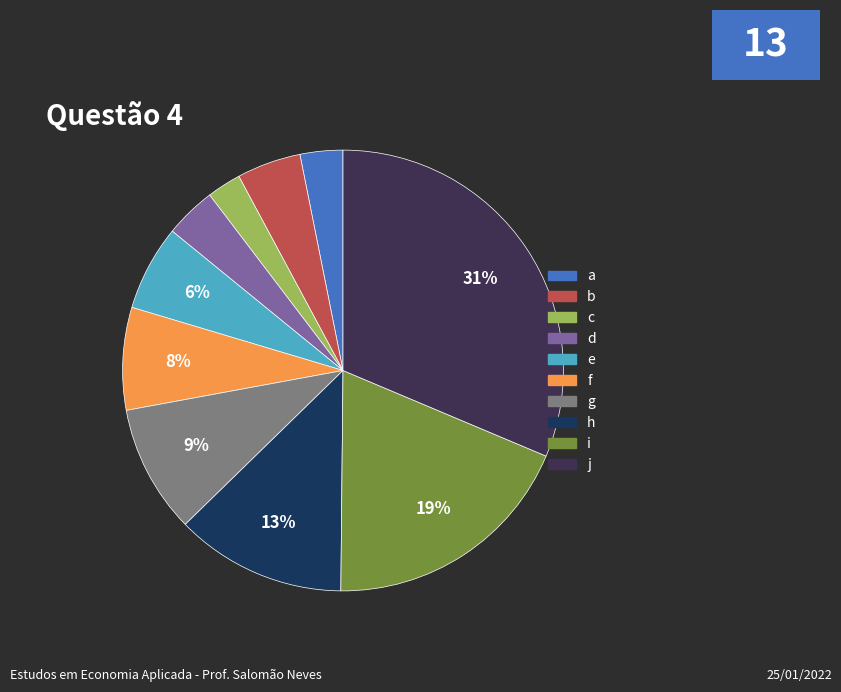

To the nearest percent, what is the average slice percentage?

10%